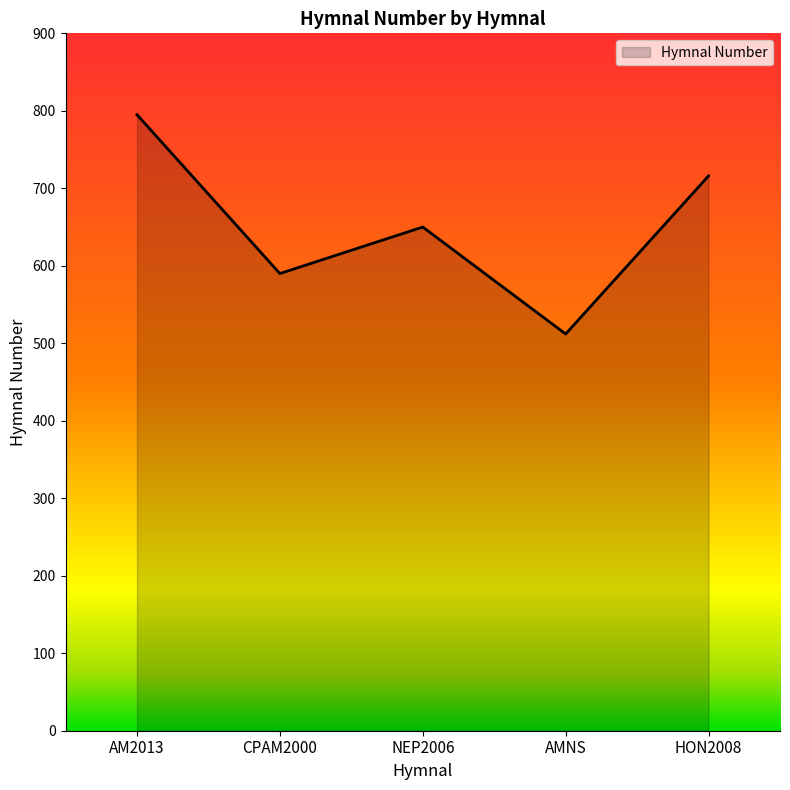

At which category does the chart reach its minimum across all series?

AMNS